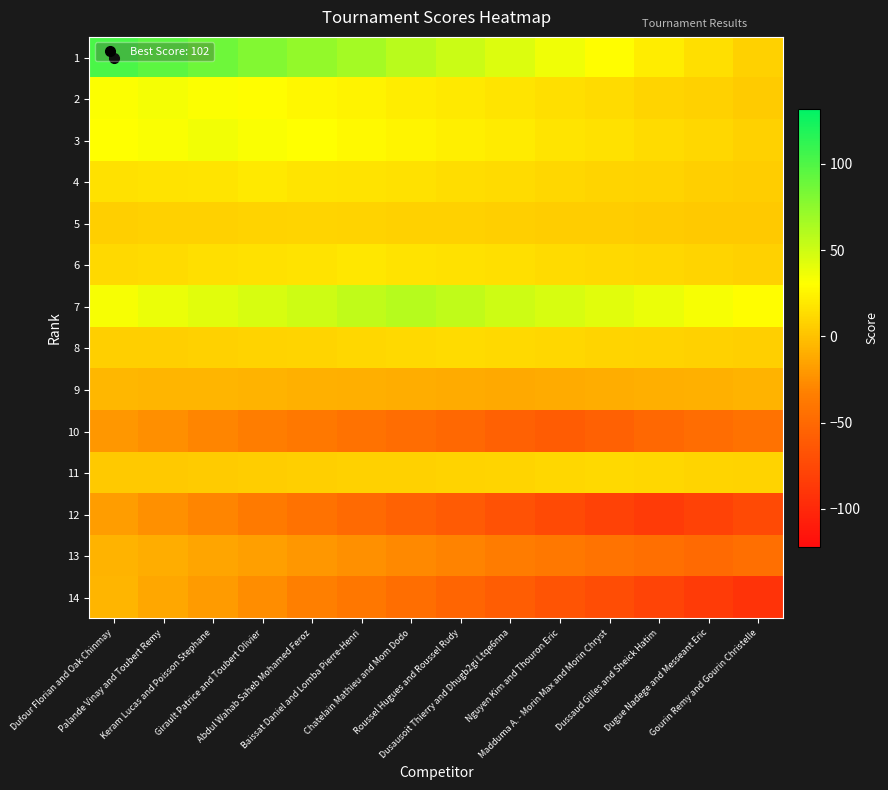

What is the total value across all series at Dusausoit Thierry and Dhugb2gi Ltqe6nna?

-44.8